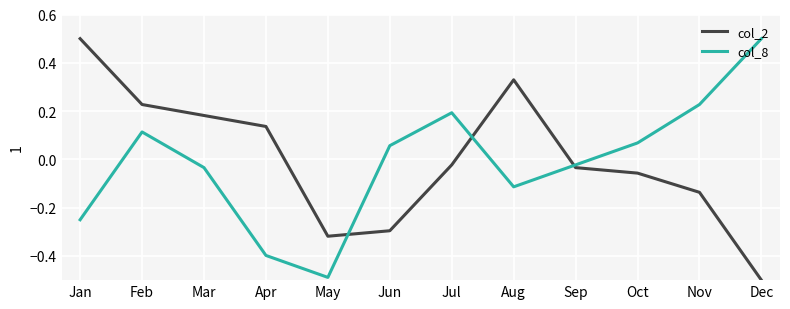

Which series has the largest total across all categories?

col_2